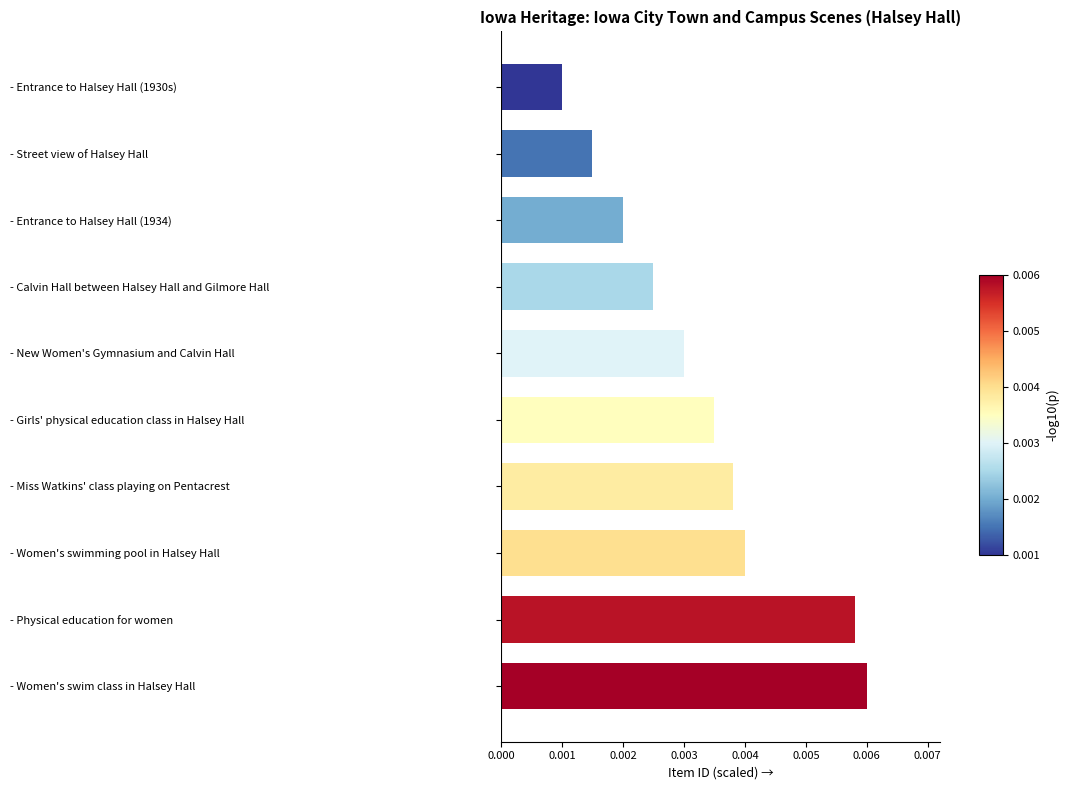

At which category does the chart reach its minimum across all series?

- Entrance to Halsey Hall (1930s)